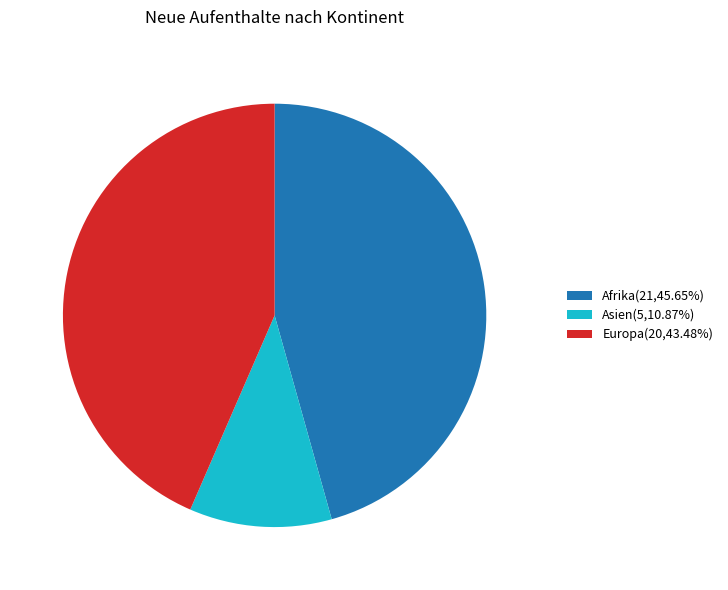

How many slices are in this pie chart?

3